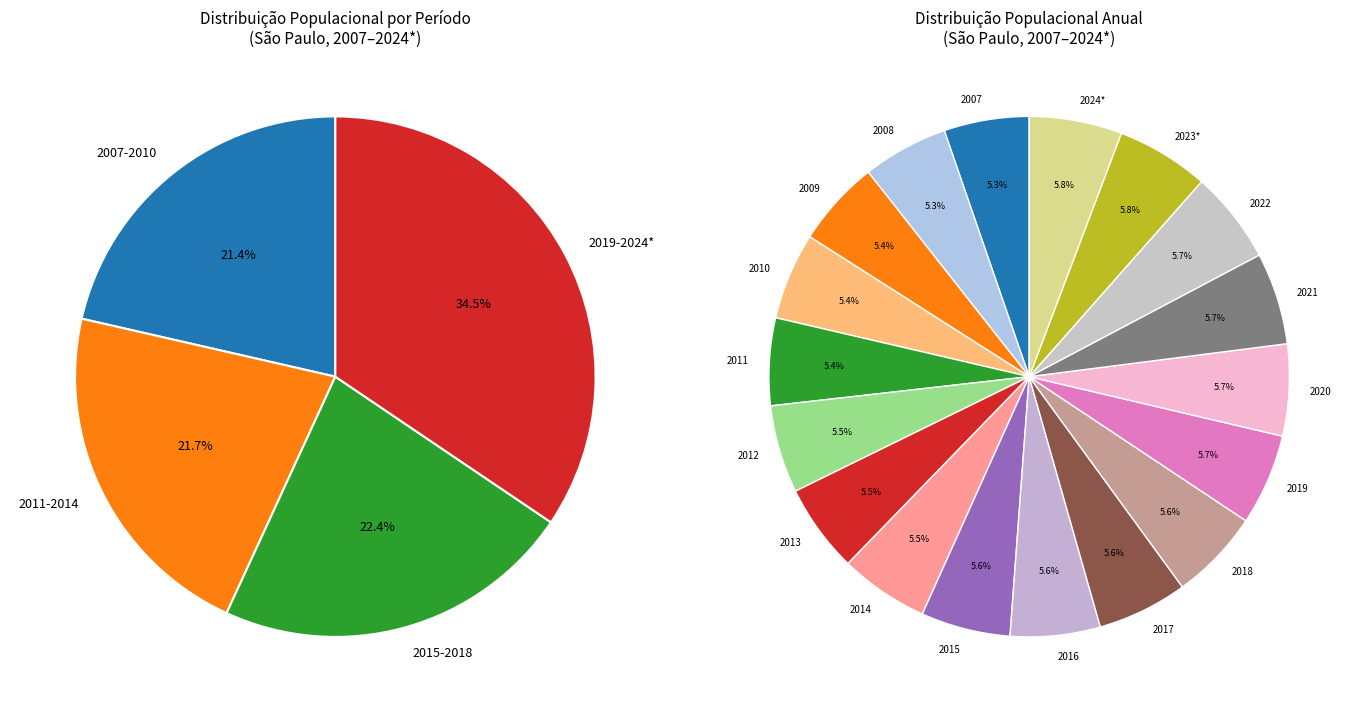

Which slice is the smallest?

2007